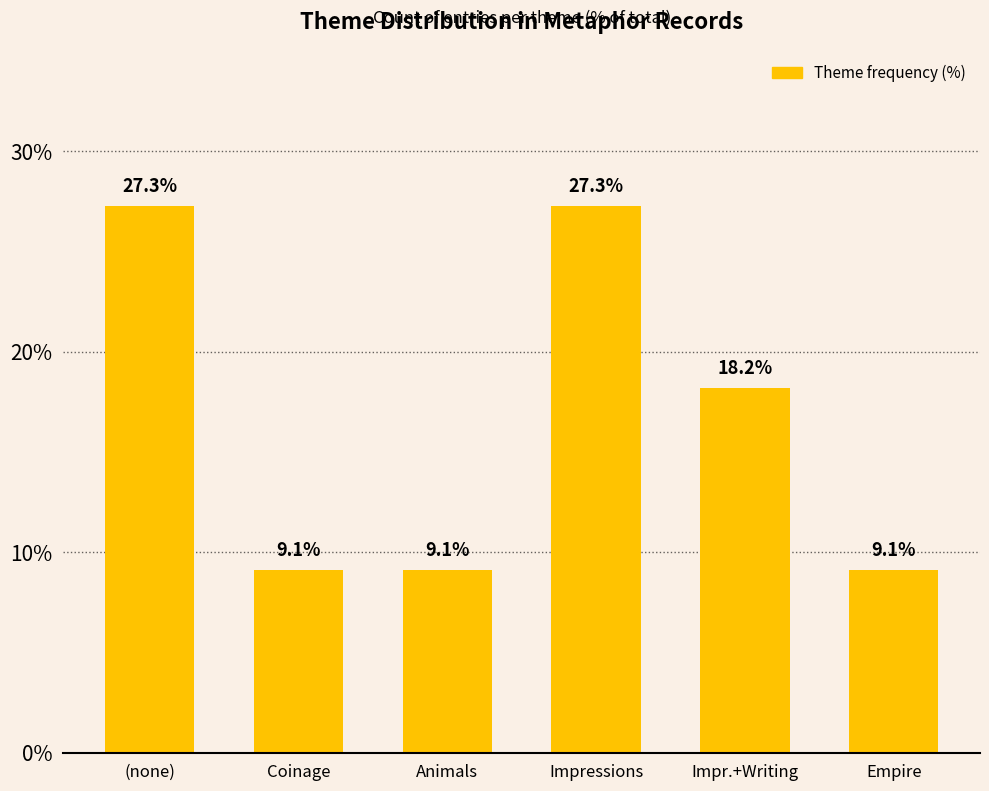

What is the maximum value shown in the chart?

27.3